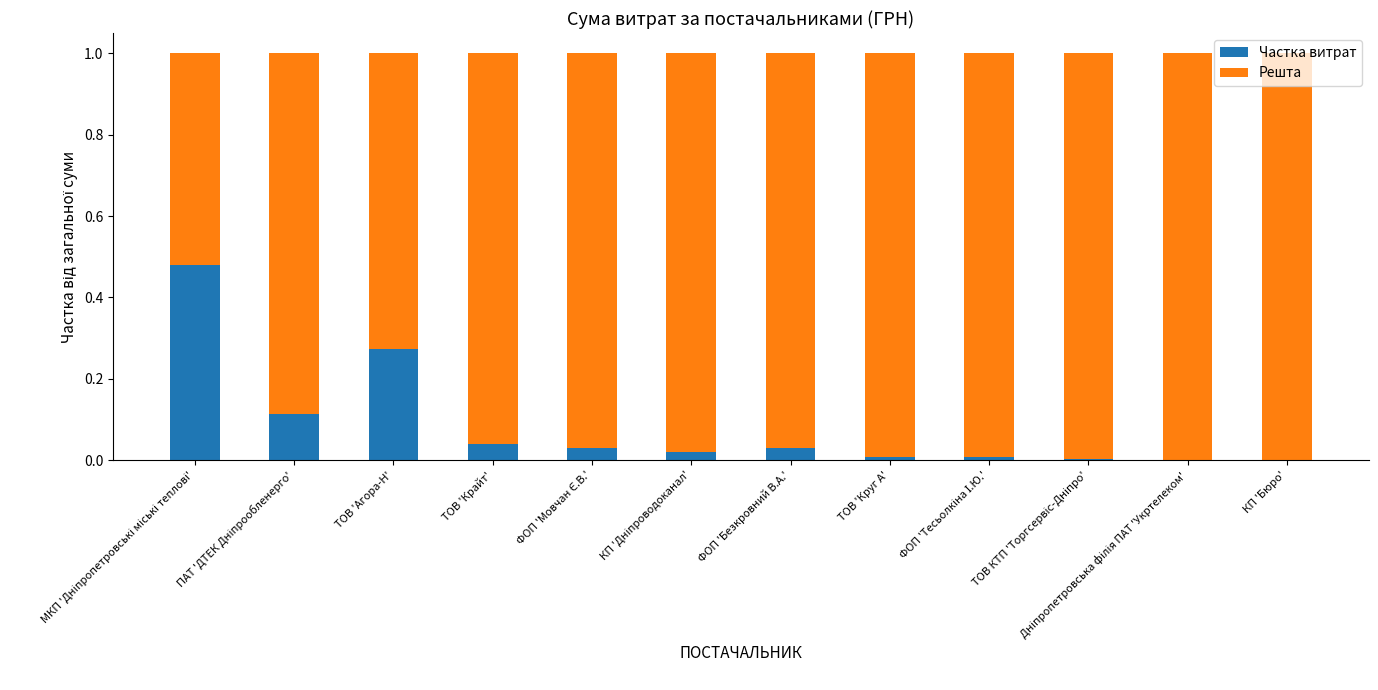

True or false: Частка витрат has a value of 0.0 at ФОП 'Безкровний В.А.'.

True